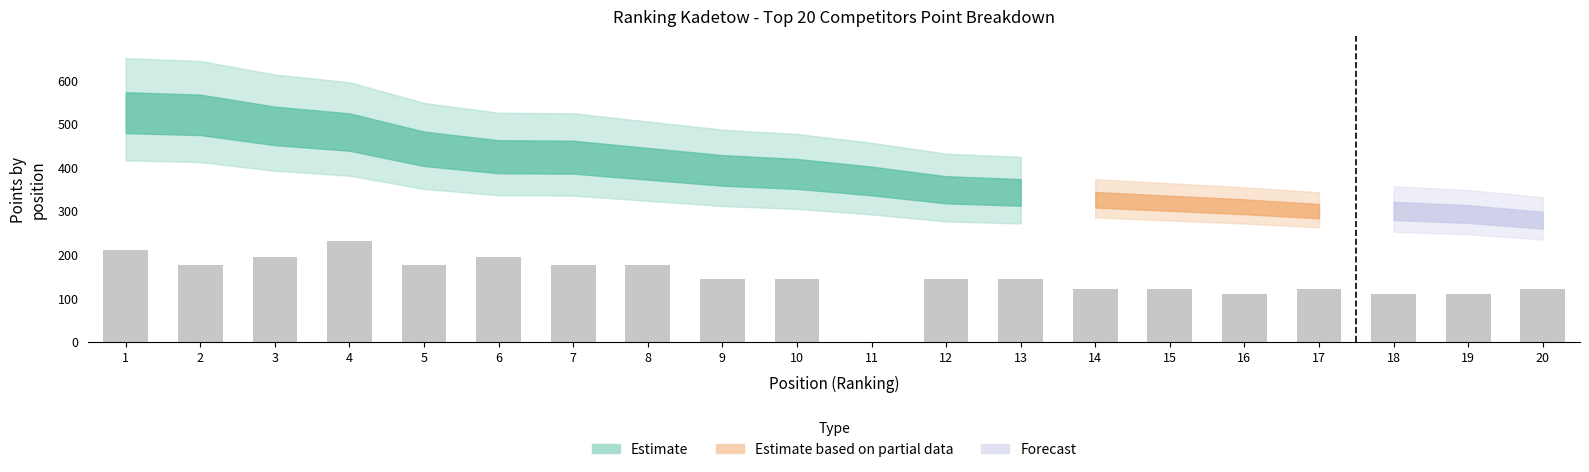

The chart shows a value of 210 at 1. True or false?

True